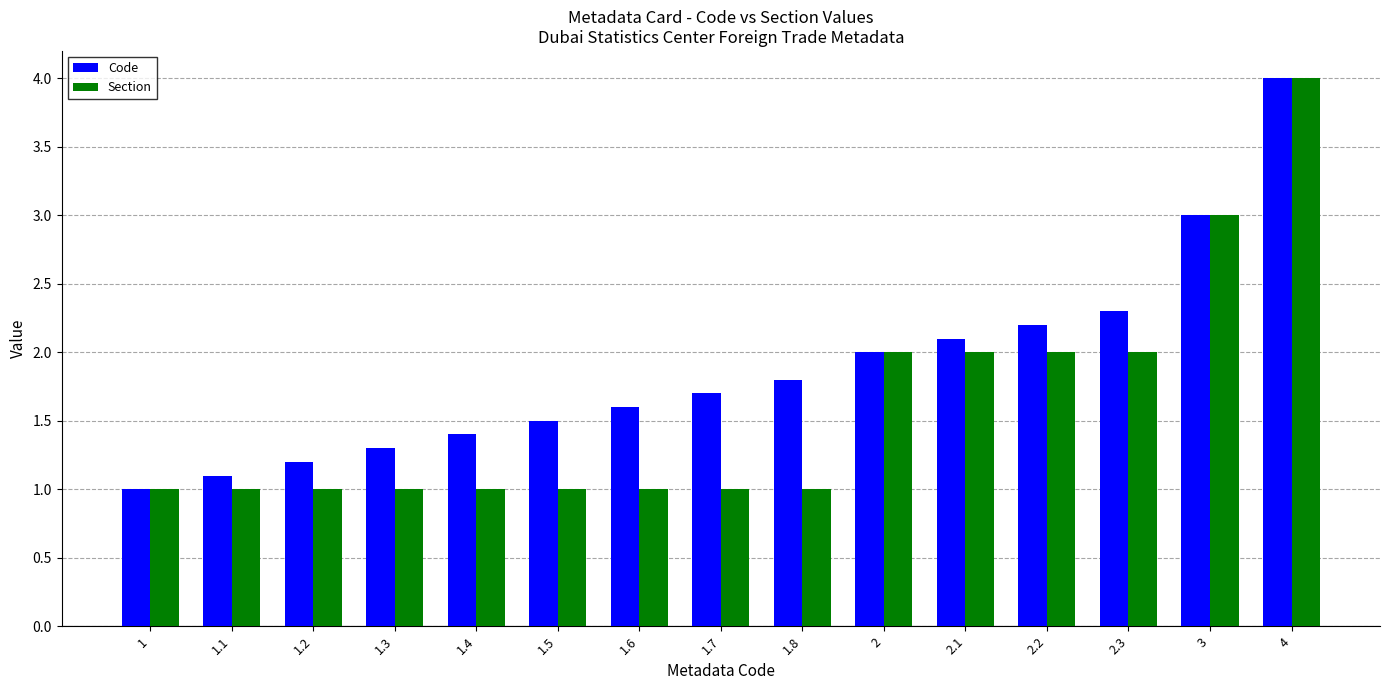

Rank the categories by Code value from highest to lowest.

4, 3, 2.3, 2.2, 2.1, 2, 1.8, 1.7, 1.6, 1.5, 1.4, 1.3, 1.2, 1.1, 1